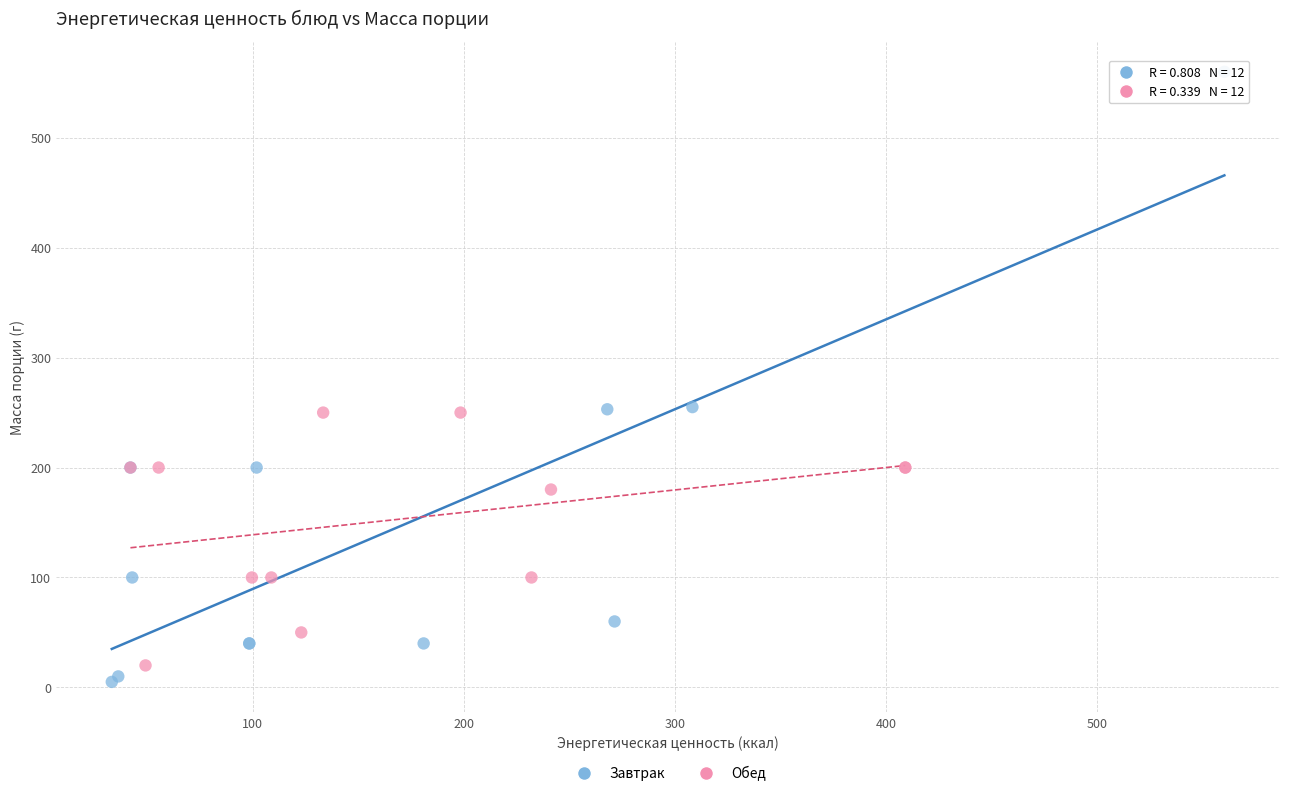

Which series reaches the minimum Y coordinate?

Завтрак